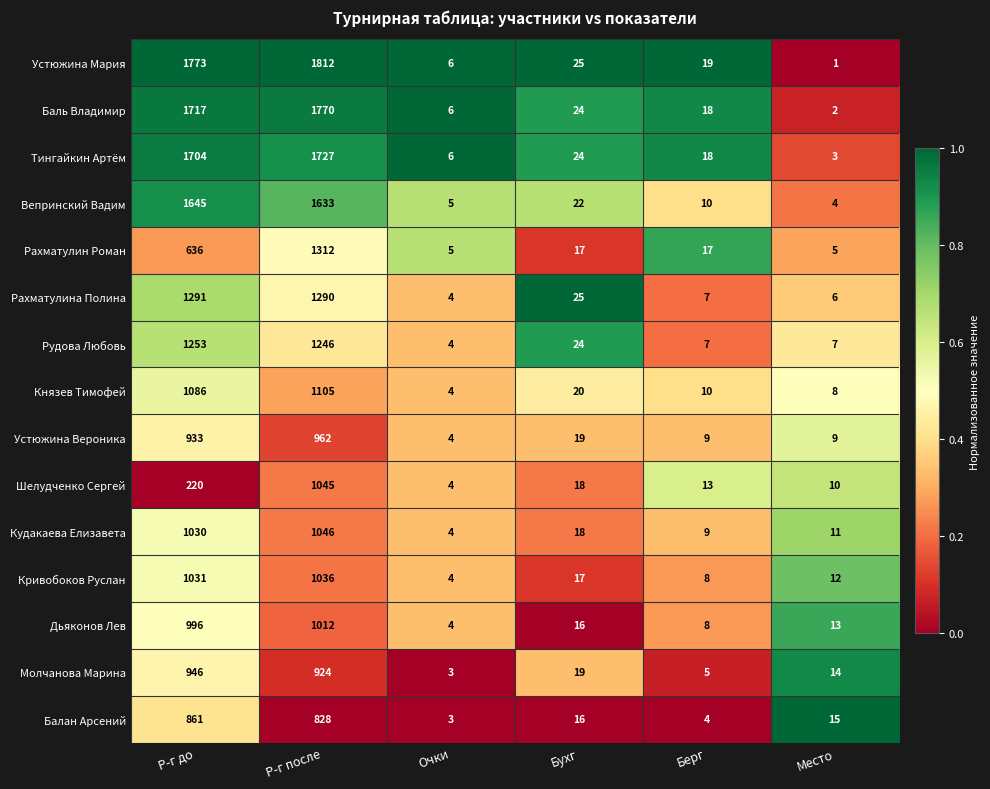

What is the difference between the highest and lowest values at Р-г после?

984